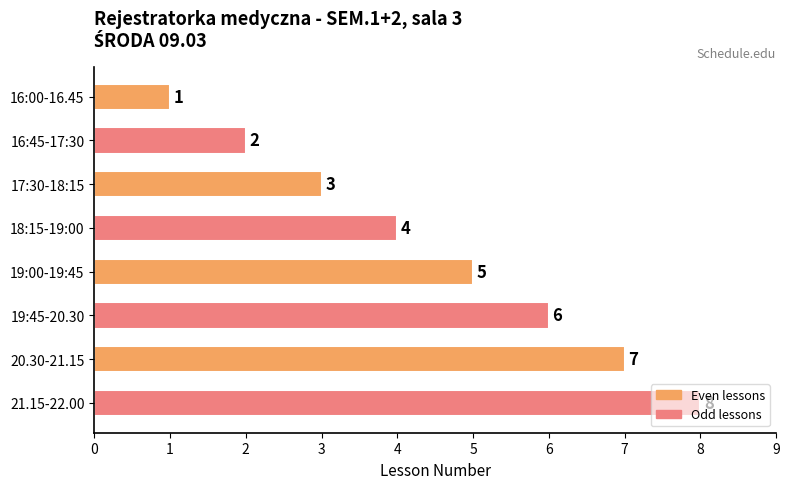

The value at 19:00-19:45 is 3. True or false?

False